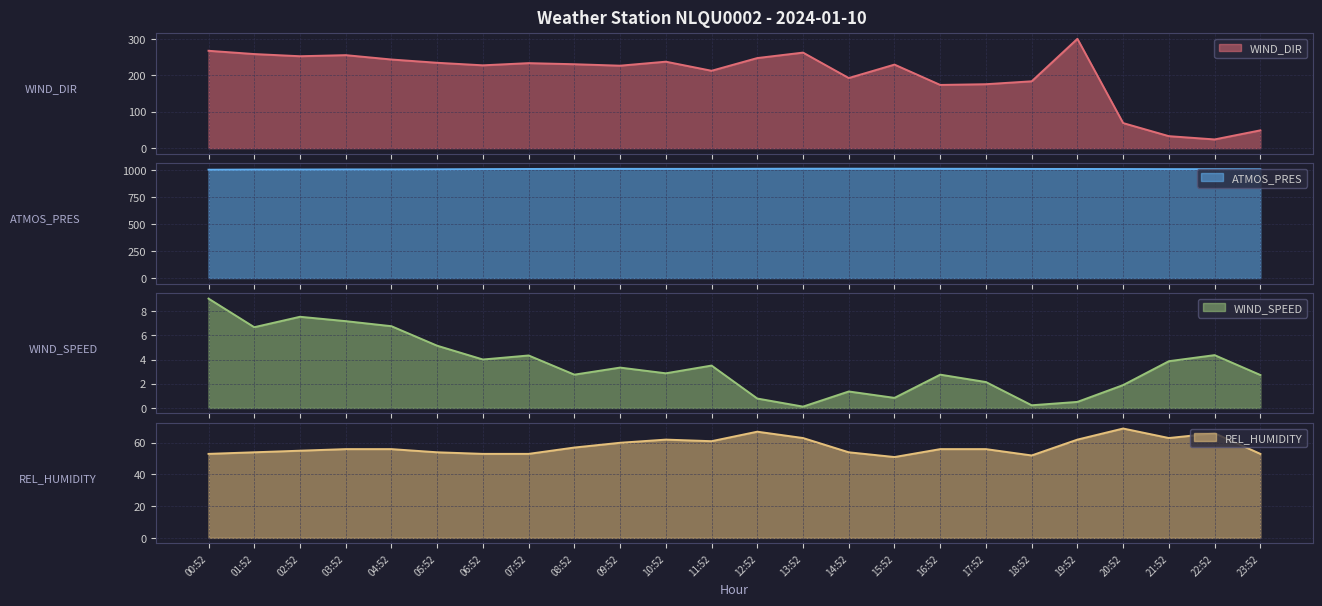

Where does the WIND_SPEED series first go above 3?

00:52